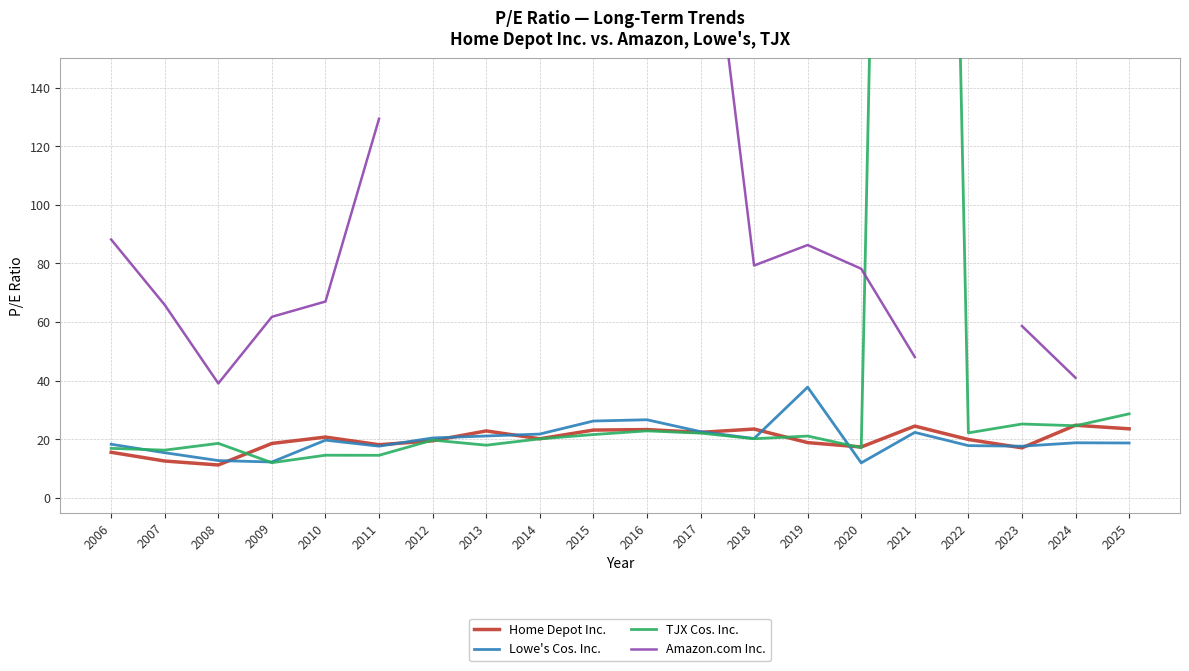

What is the total value across all series at 2011?

179.7